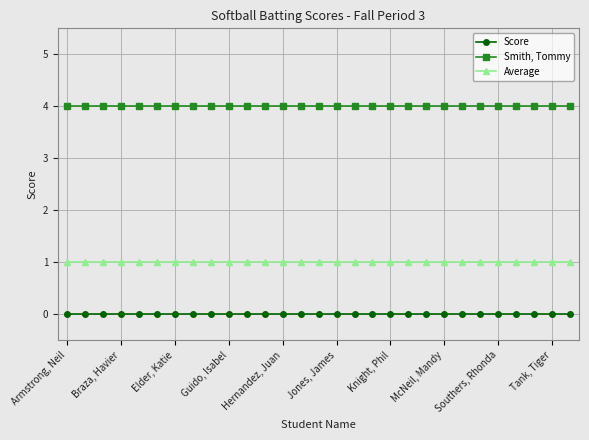

At how many categories does at least one series exceed 3?

29